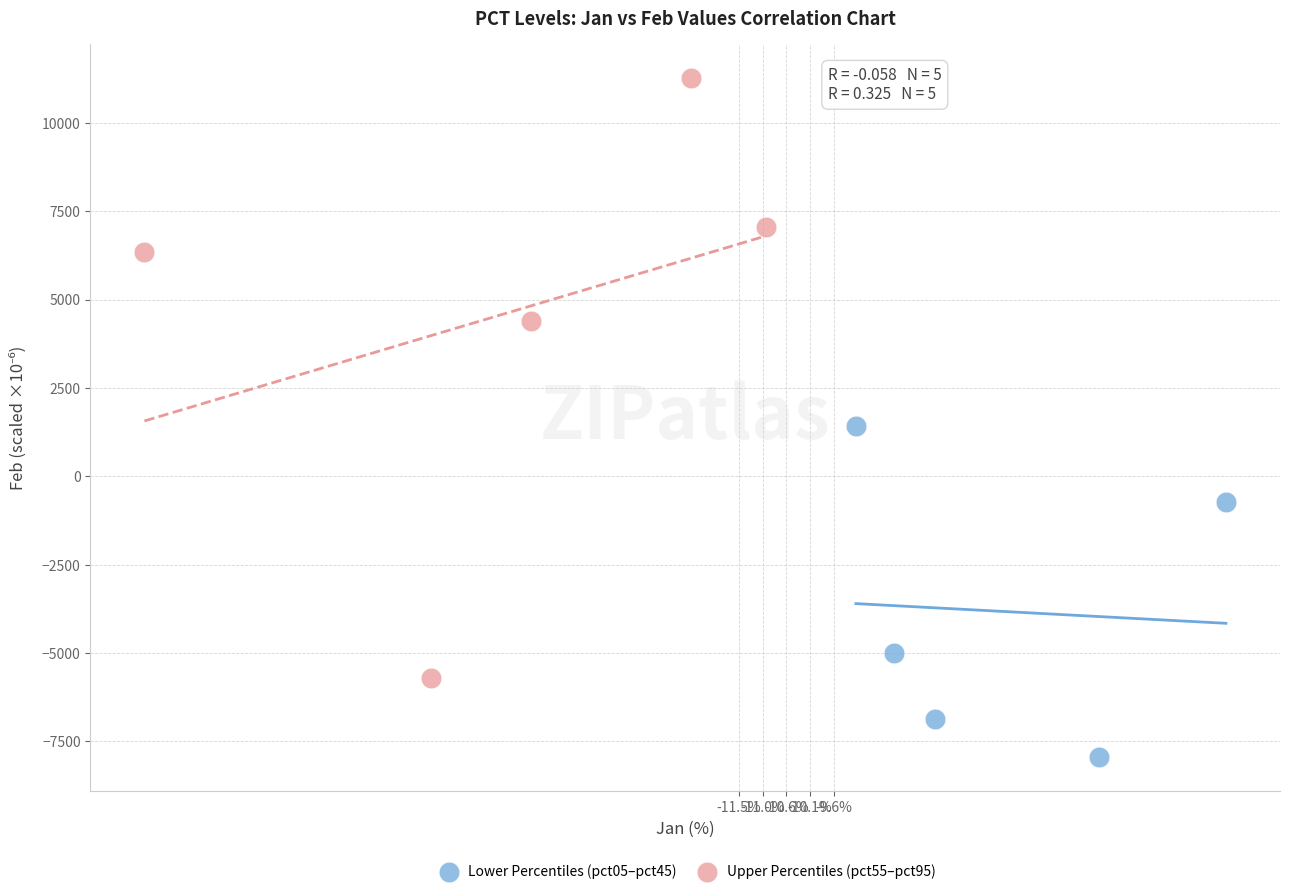

Which series has the largest Y range (max minus min)?

Upper Percentiles (pct55–pct95)